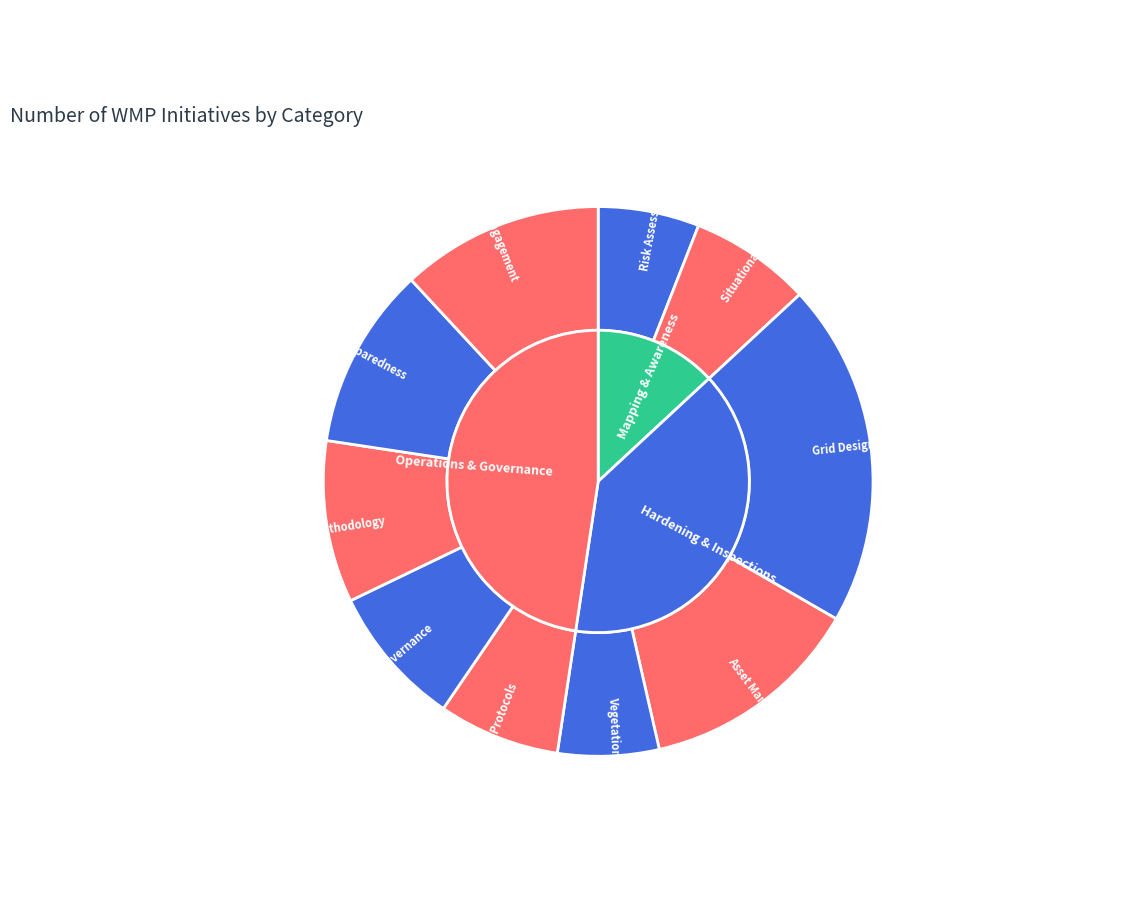

Which has a higher value, Emergency Planning & Preparedness or Risk Assessment & Mapping?

Emergency Planning & Preparedness